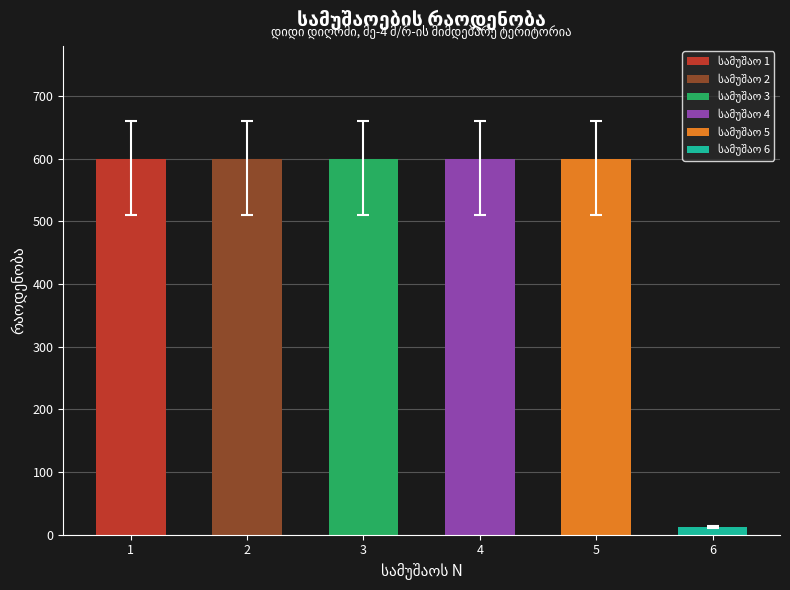

What is the value of the 1st bar from the left?

600